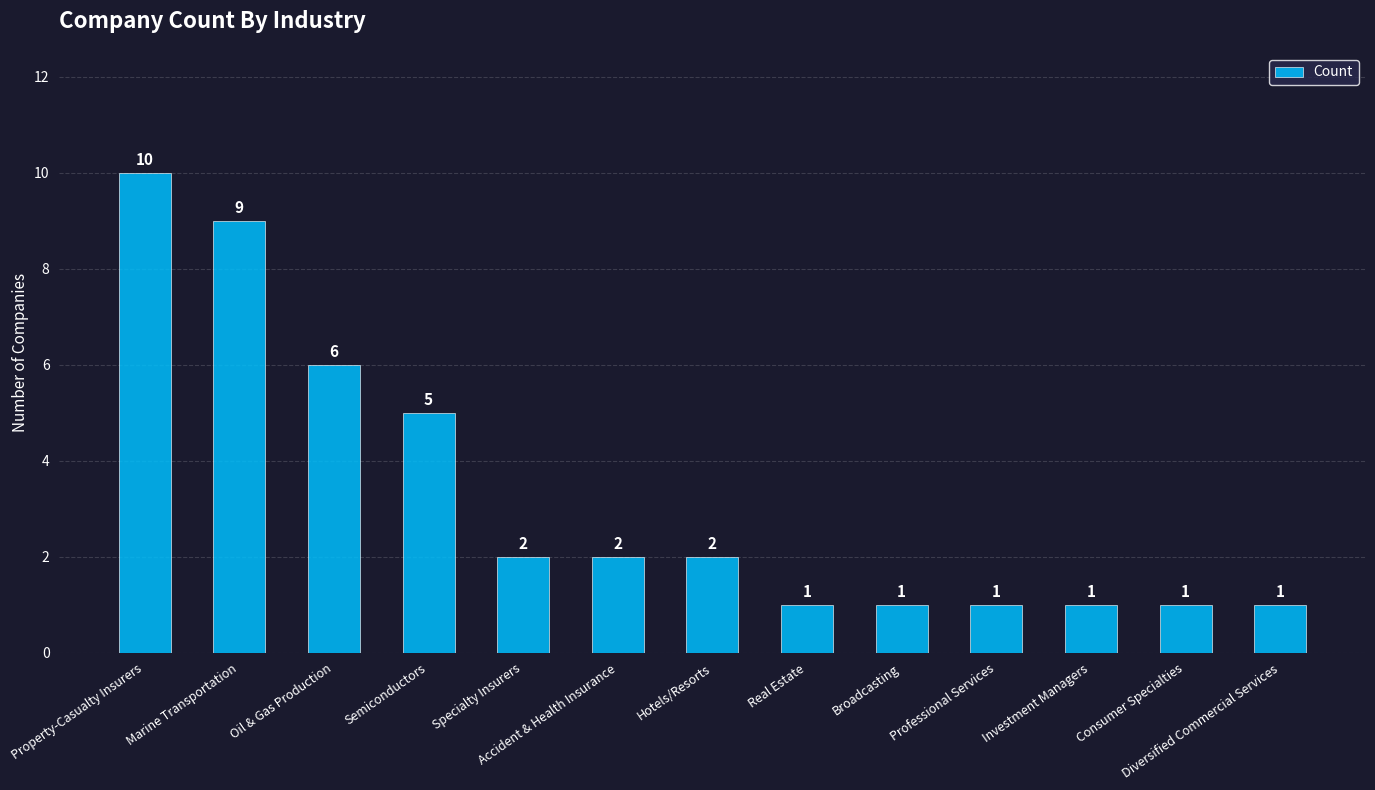

Read the value at Investment Managers.

1